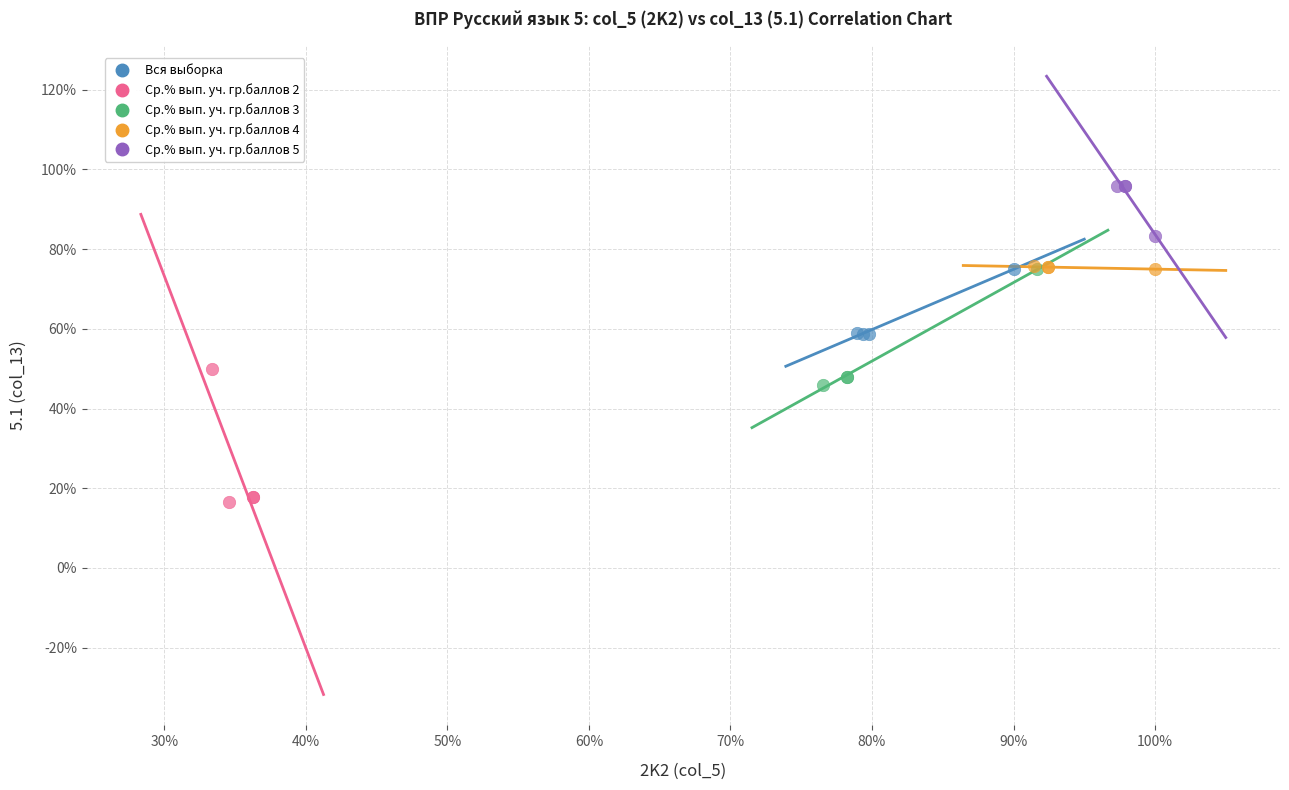

Which series reaches the minimum Y coordinate?

Ср.% вып. уч. гр.баллов 2